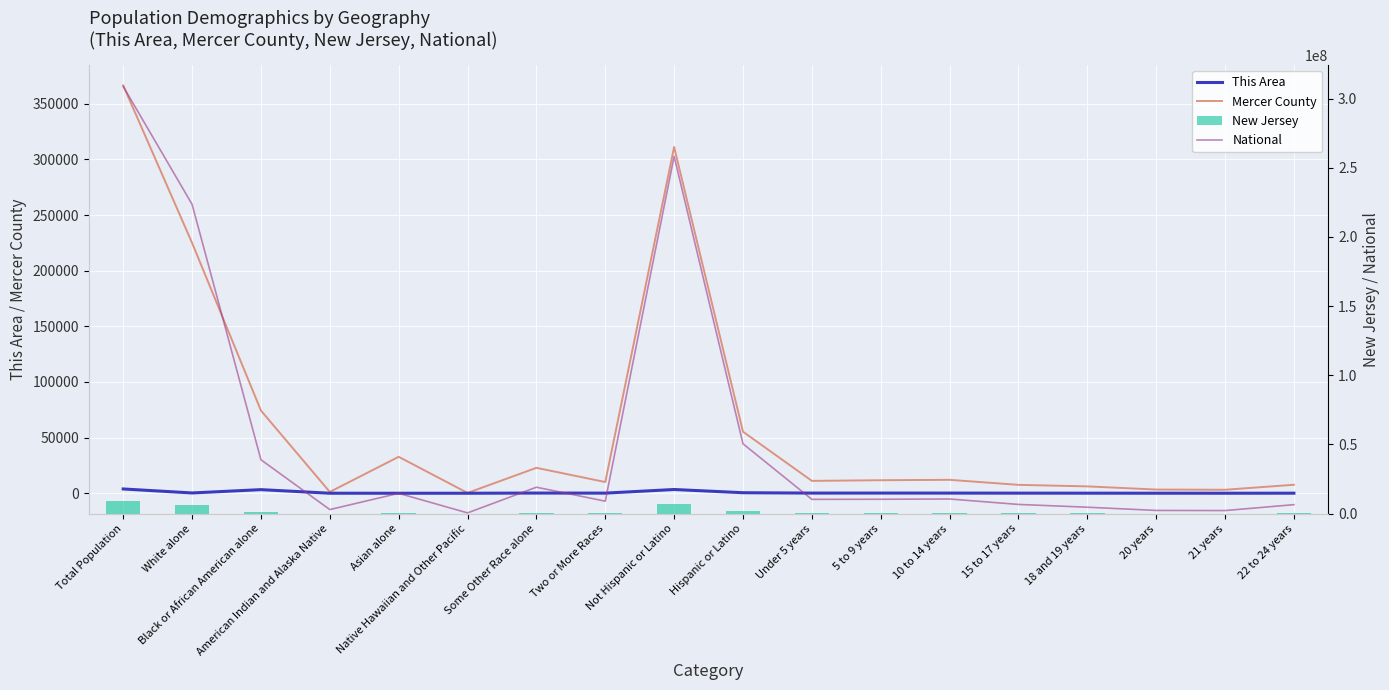

Rank the series by their maximum value, from lowest to highest.

This Area, Mercer County, New Jersey, National